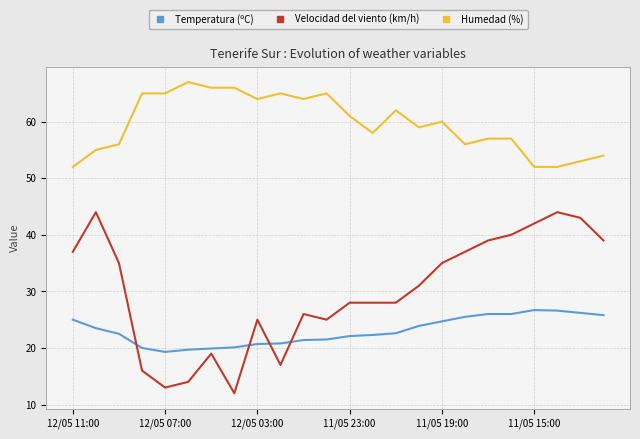

What are all the series names shown in the legend?

Temperatura (ºC), Velocidad del viento (km/h), Humedad (%)